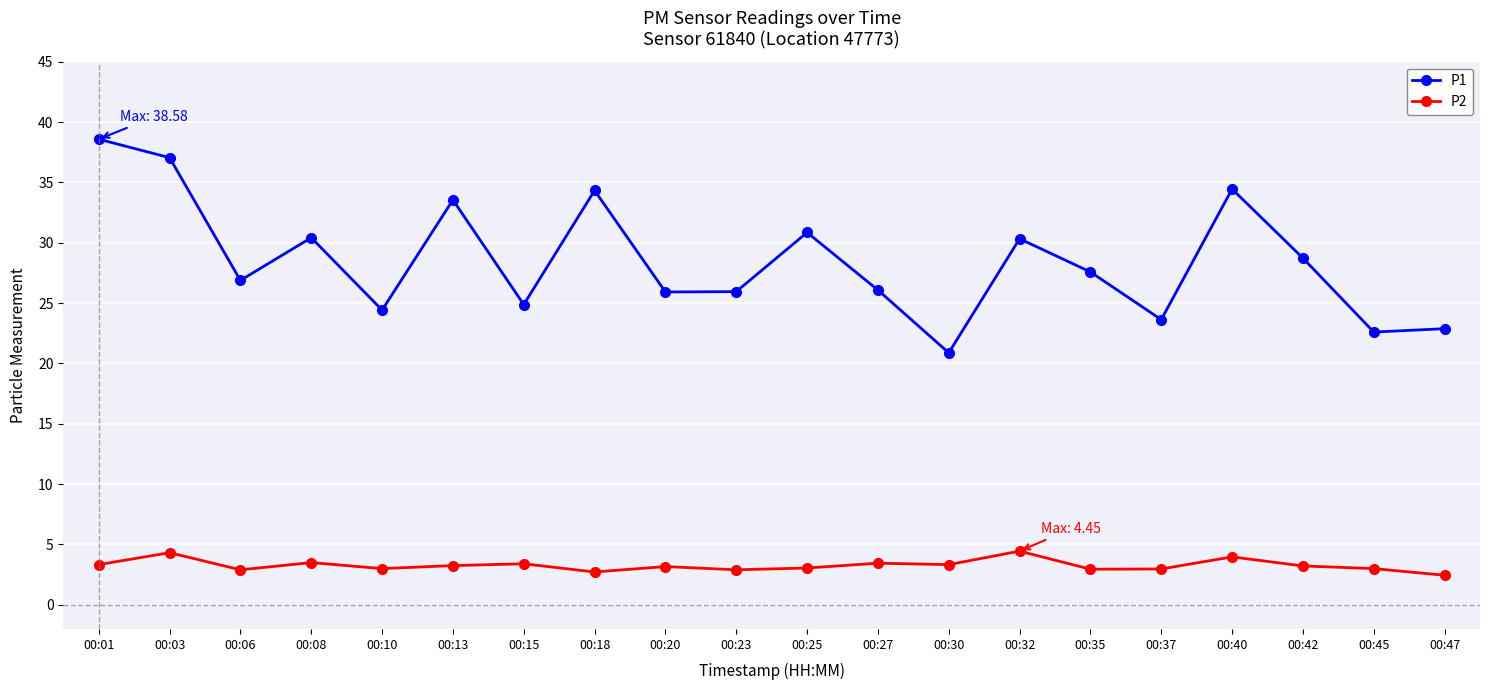

Does the chart have visible grid lines?

Yes